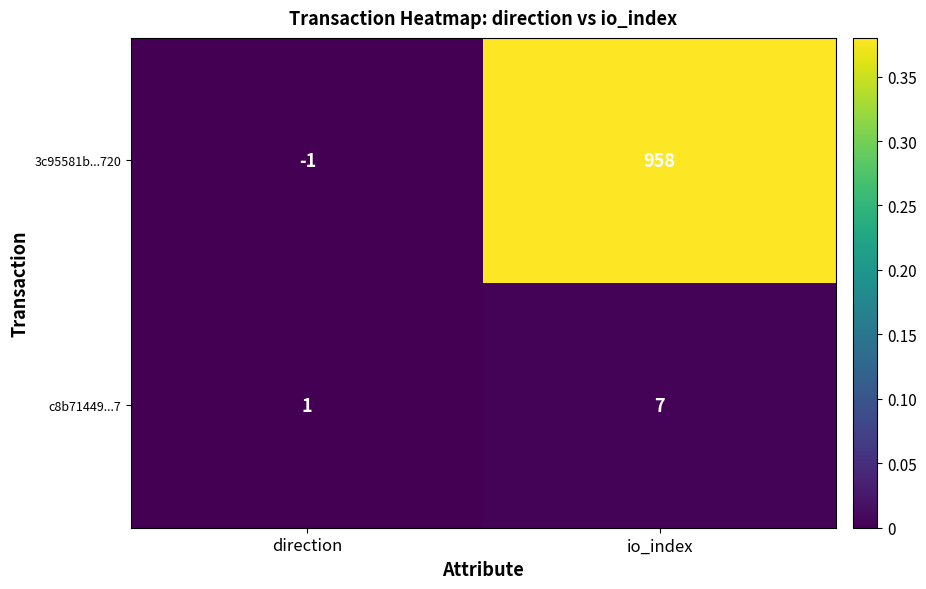

What is the spread (max minus min) of values at io_index?

951